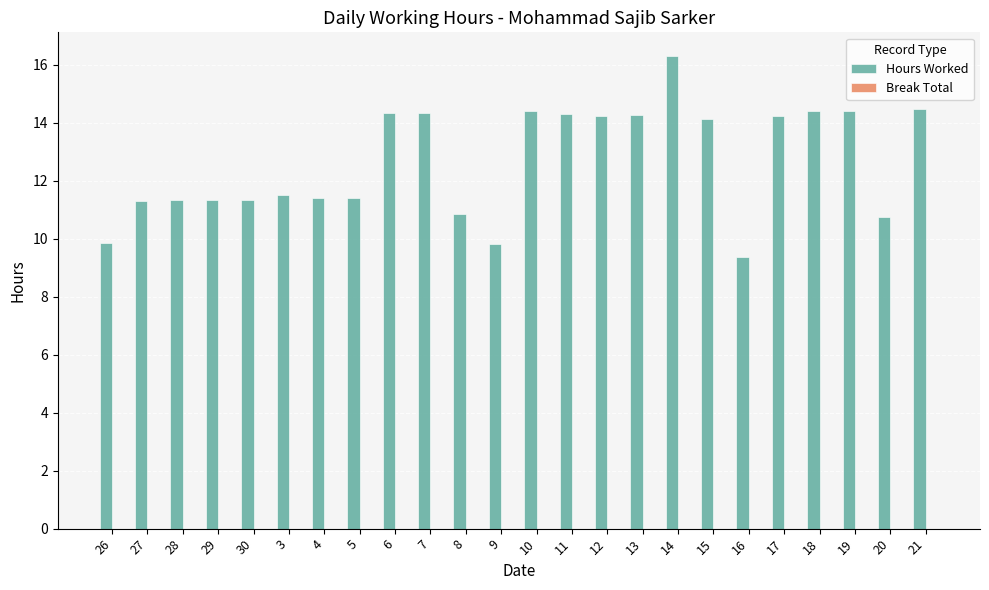

Which category has the lowest value across all series?

16